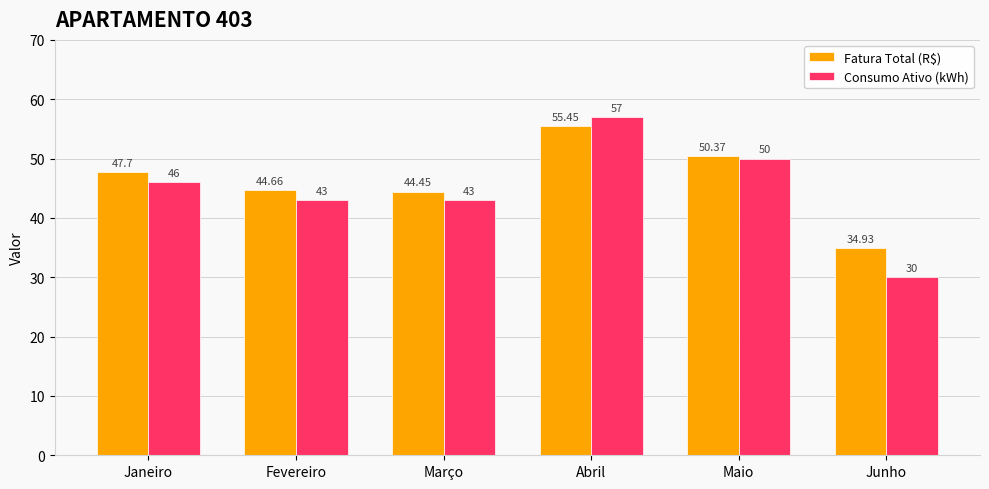

Is the value of Fatura Total (R$) at Janeiro greater than the value of Consumo Ativo (kWh) at Maio?

No